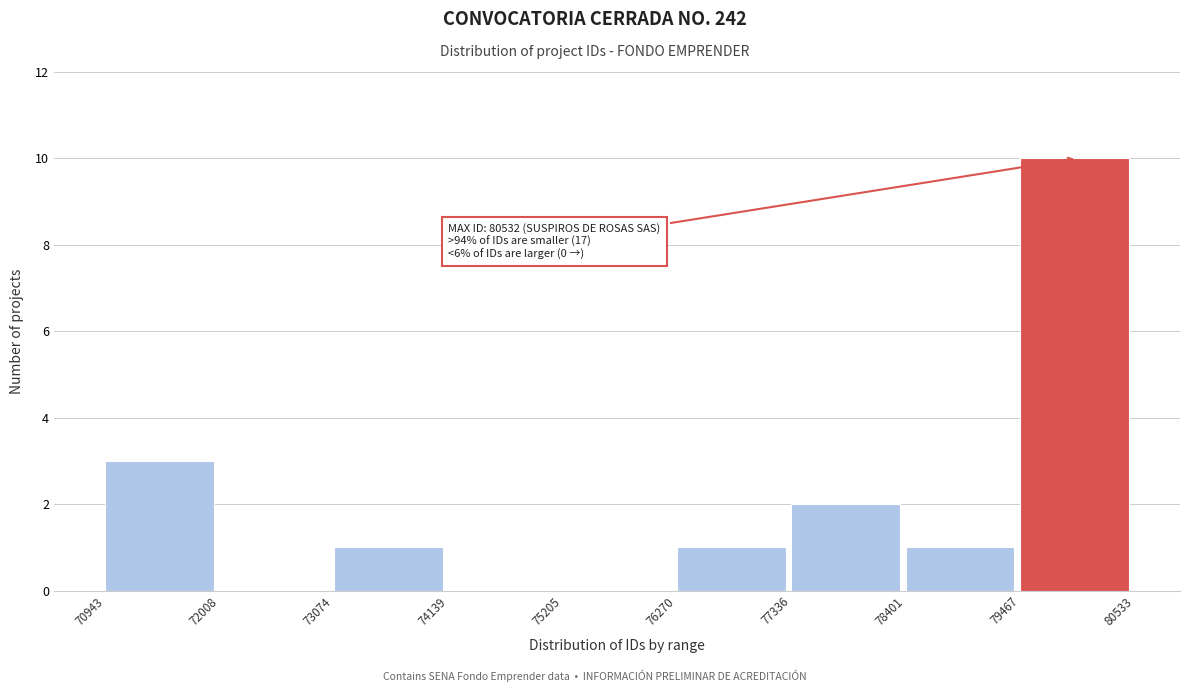

Over which range of the x-axis is the bar tallest?

79467 to 80533